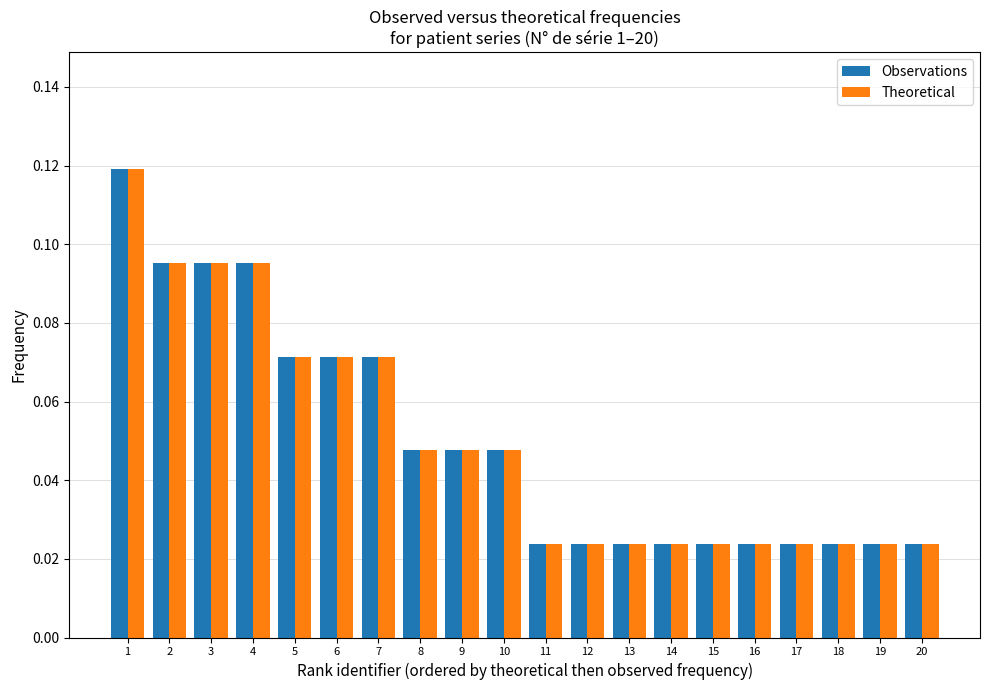

What is the sum of all Theoretical values?

1.0